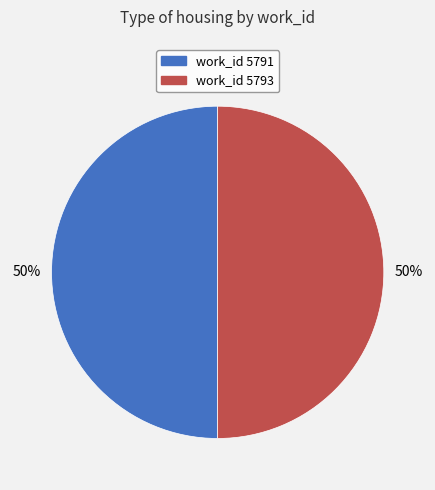

To the nearest percent, what is the average slice percentage?

50%